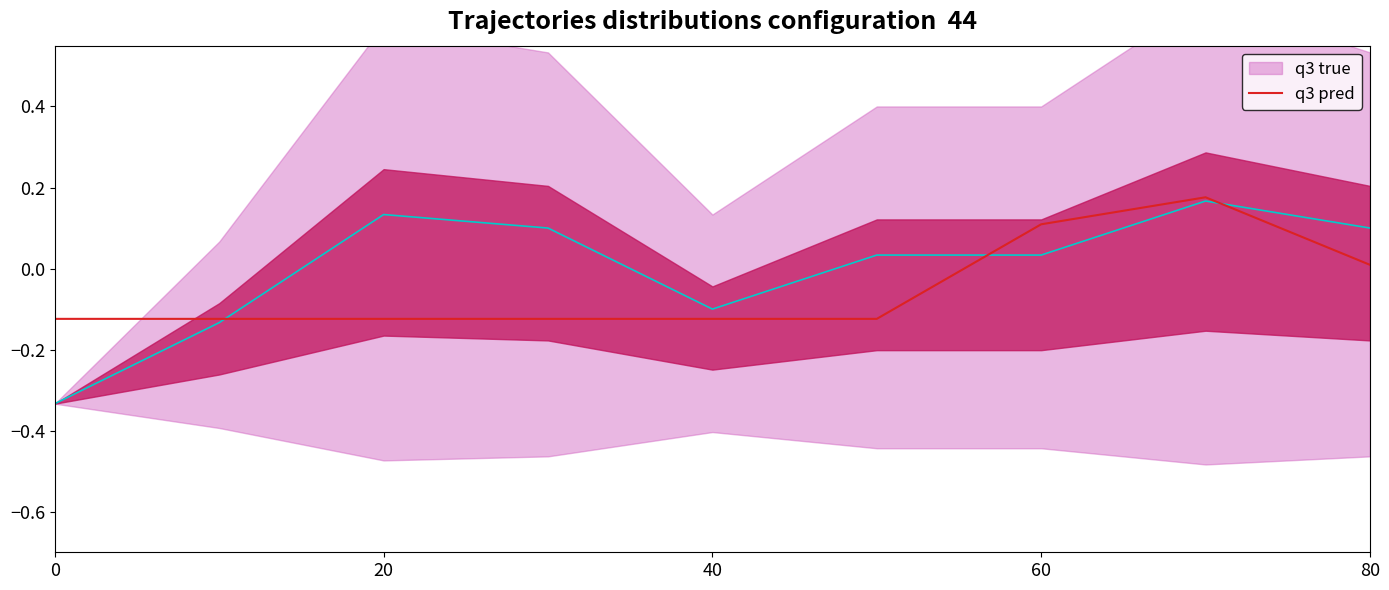

Is it true that q3 pred equals 0.1 at 60?

True